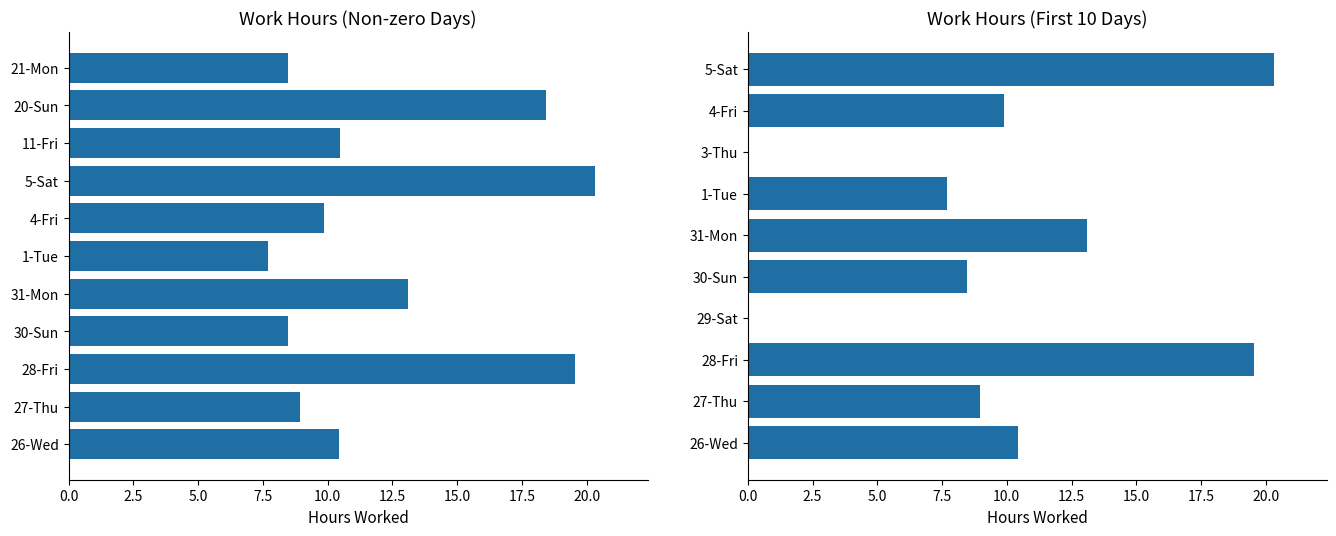

Are the bars grouped side by side (vs. stacked)?

No